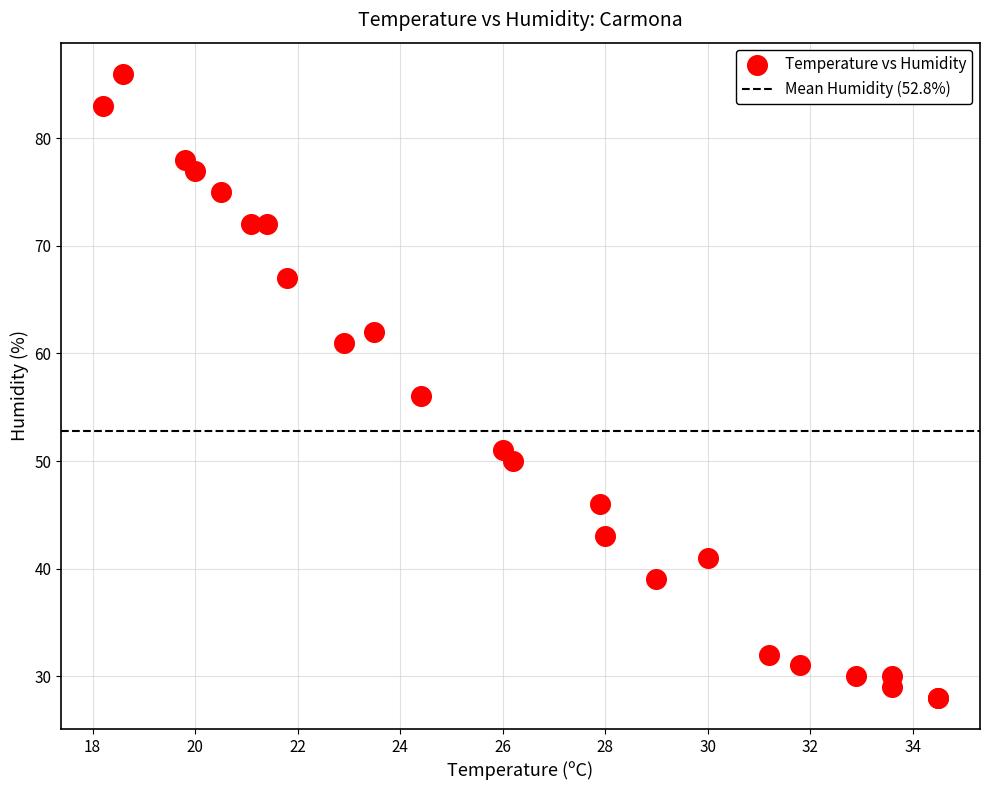

What Y value in the scatter plot is closest to 57?

56